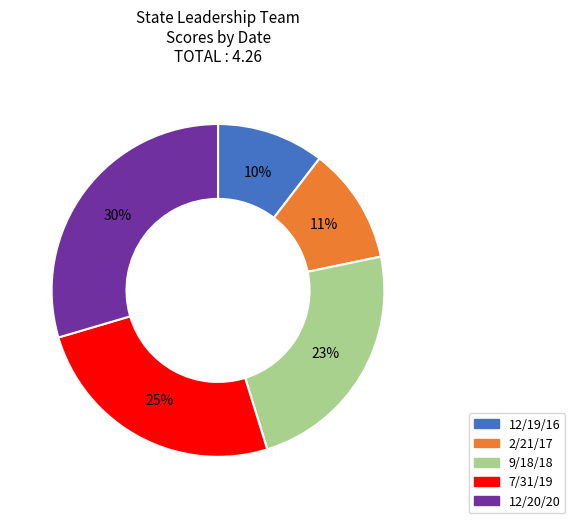

Is it true that 12/20/20 is 30% of the pie?

True